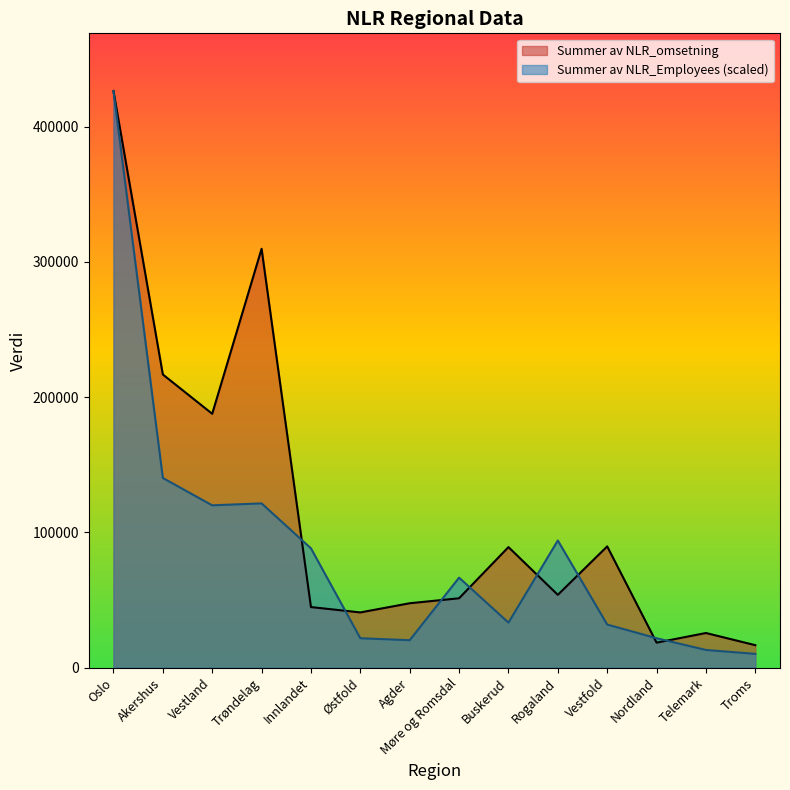

What is the lowest value of the Summer av NLR_omsetning series?

16543.0